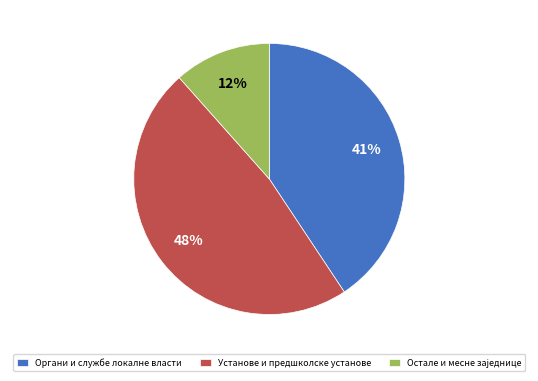

Between Органи и службе локалне власти and Установе и предшколске установе, which is larger?

Установе и предшколске установе